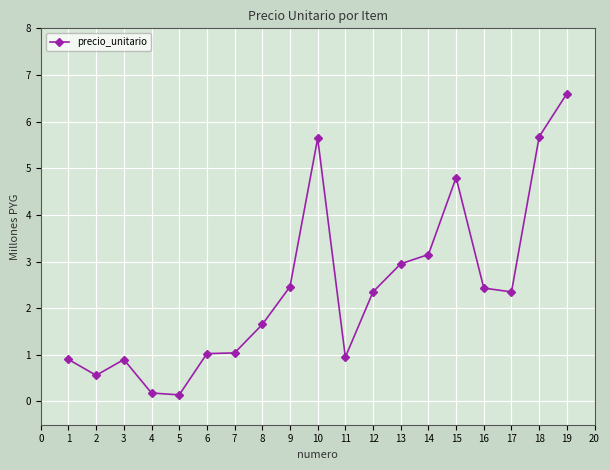

The value at 3 is 0.9. True or false?

True